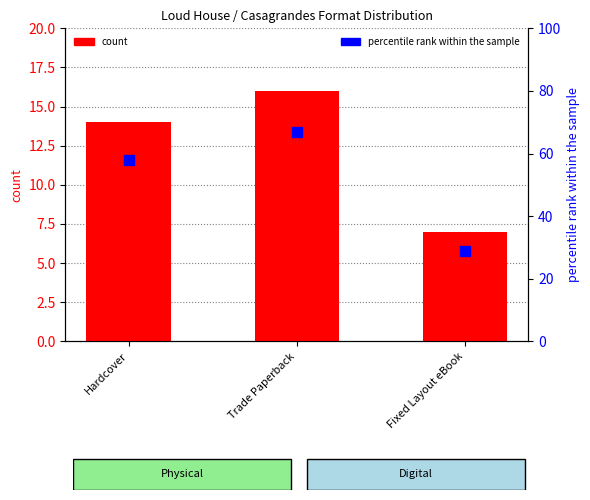

Which series reaches the maximum Y coordinate?

percentile rank within the sample